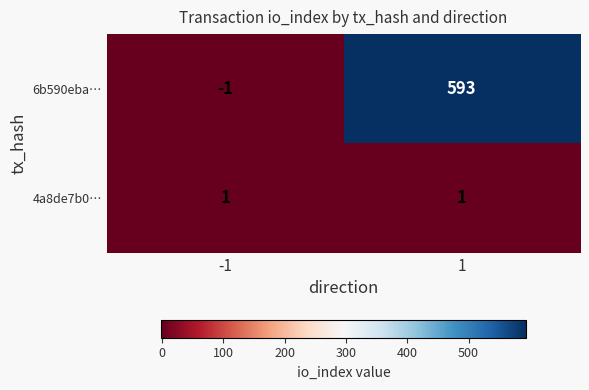

What is the maximum value shown in the chart?

593